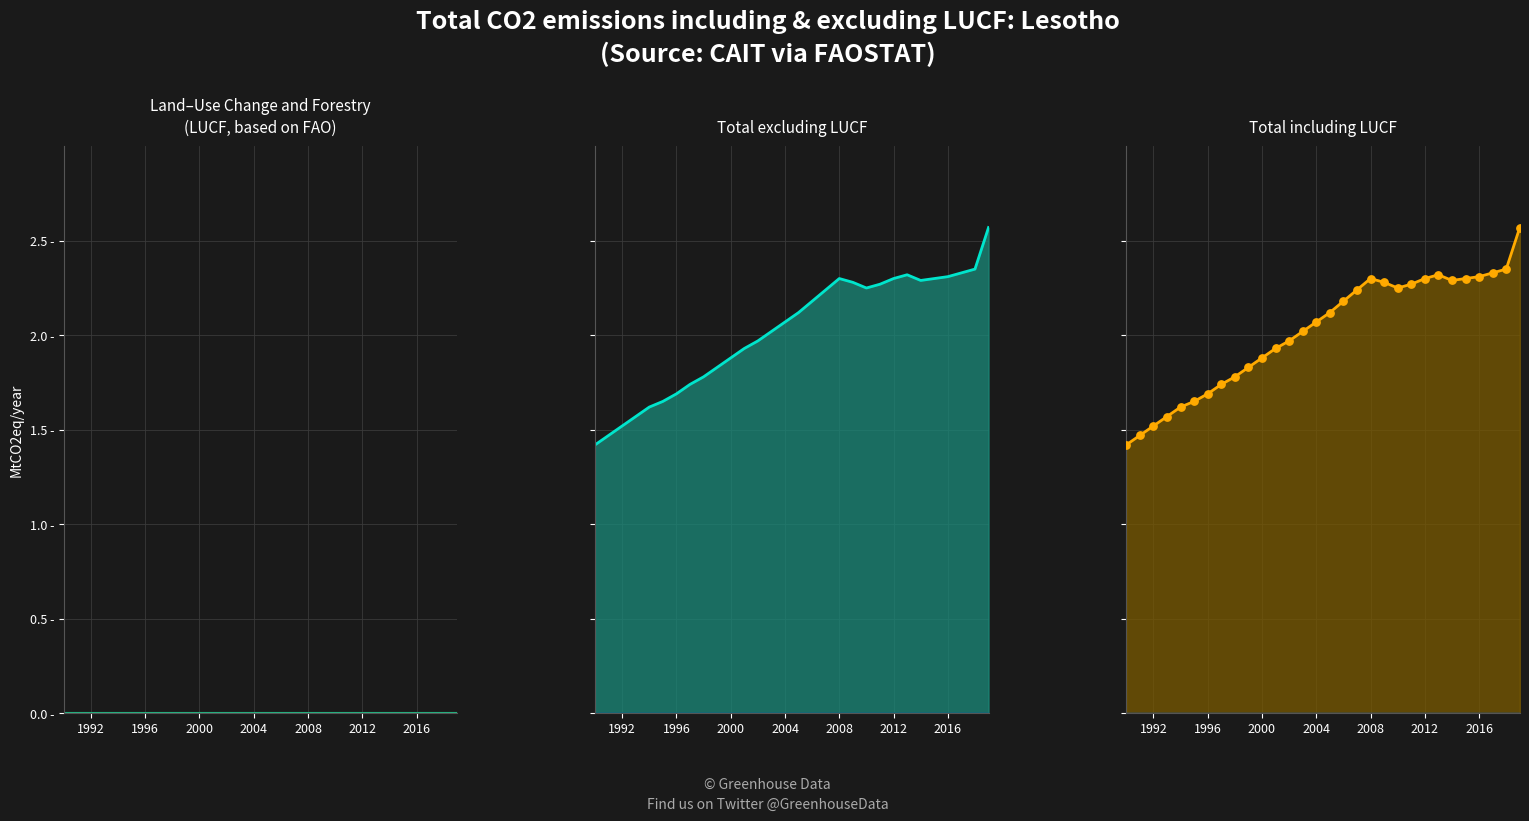

Which series contains the highest Y value?

Excl LUCF line